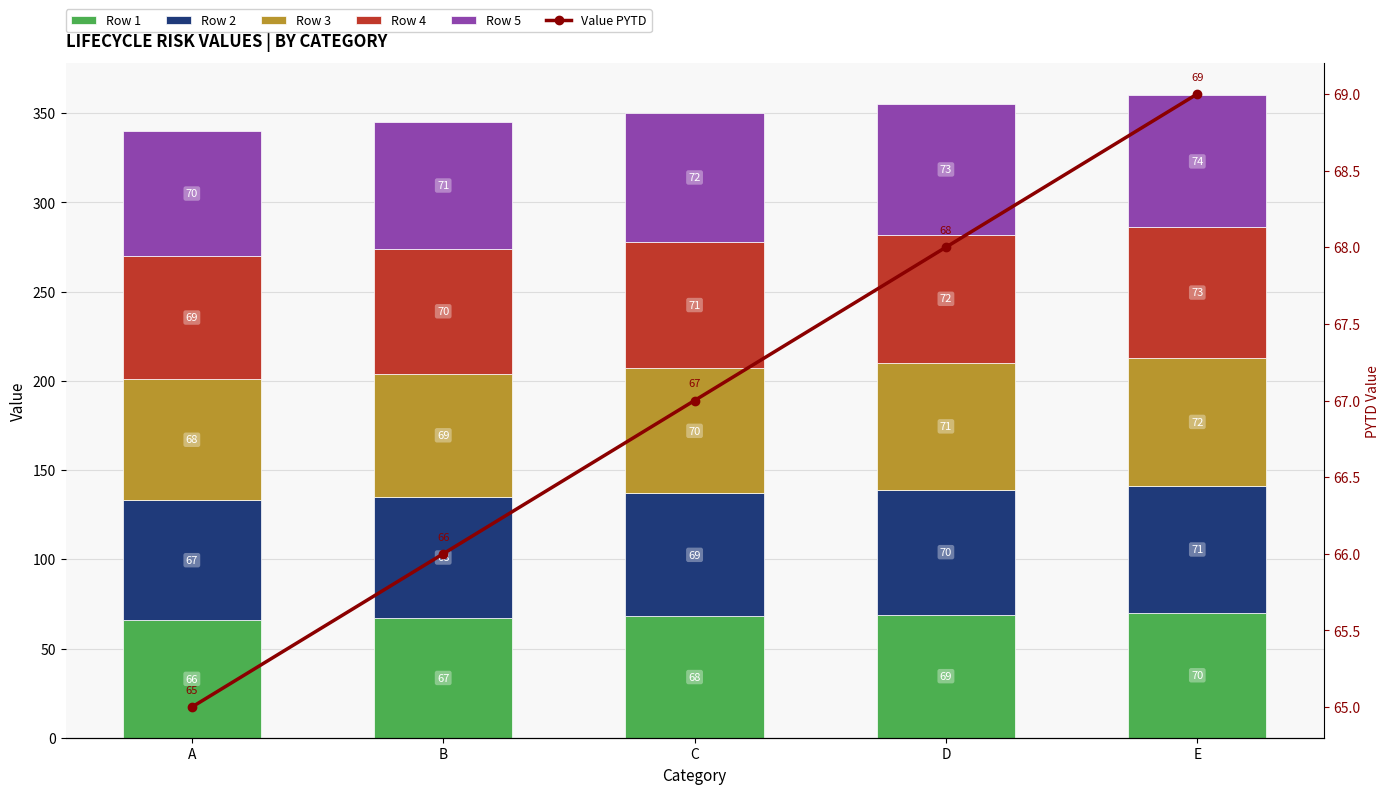

What is the difference between the maximum and minimum values in the Value PYTD series?

4